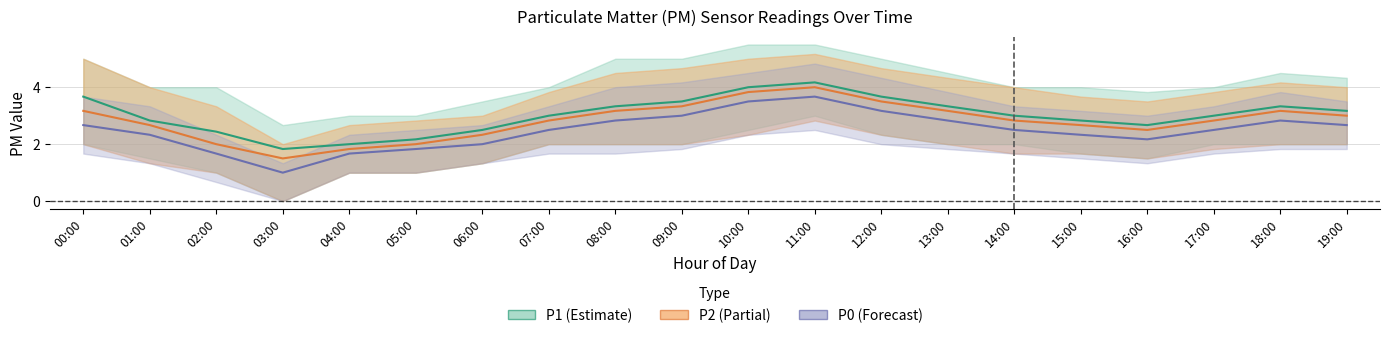

What is the total value across all series at 12:00?

10.3